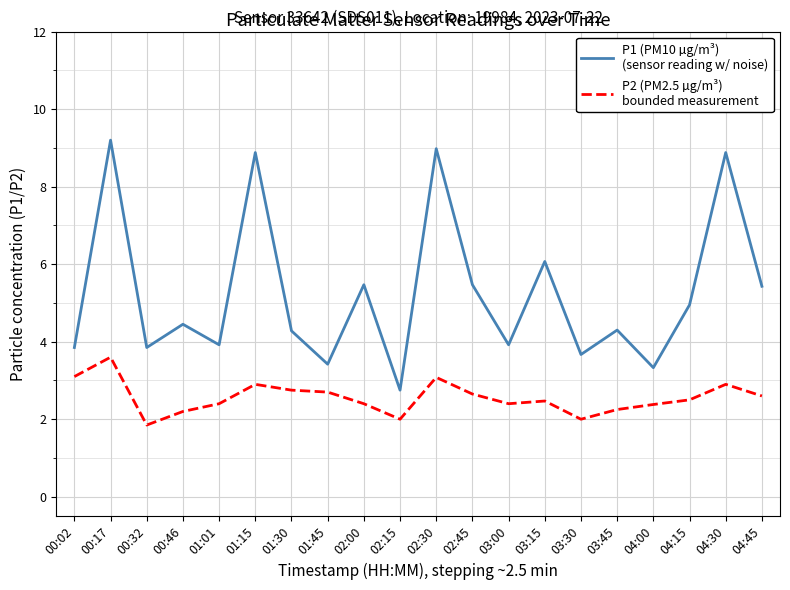

What position from the left is 01:01?

5